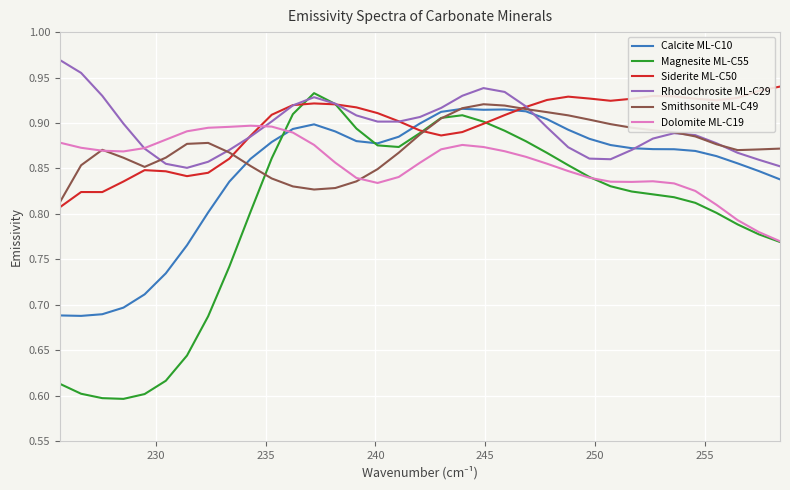

Which series has the largest range (max minus min)?

Magnesite ML-C55